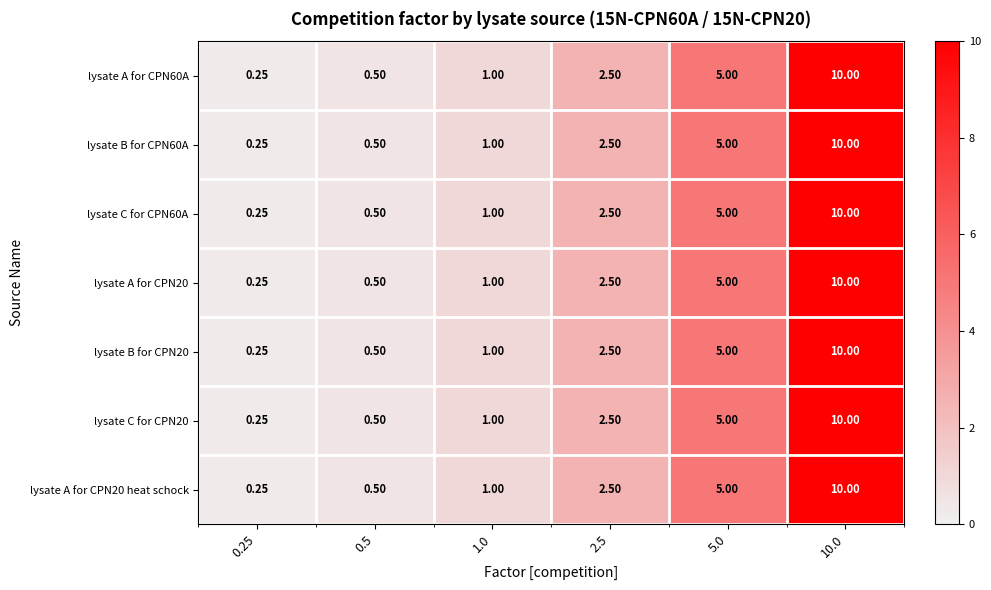

Is the value of lysate B for CPN60A at 10.0 greater than the value of lysate B for CPN20 at 2.5?

Yes